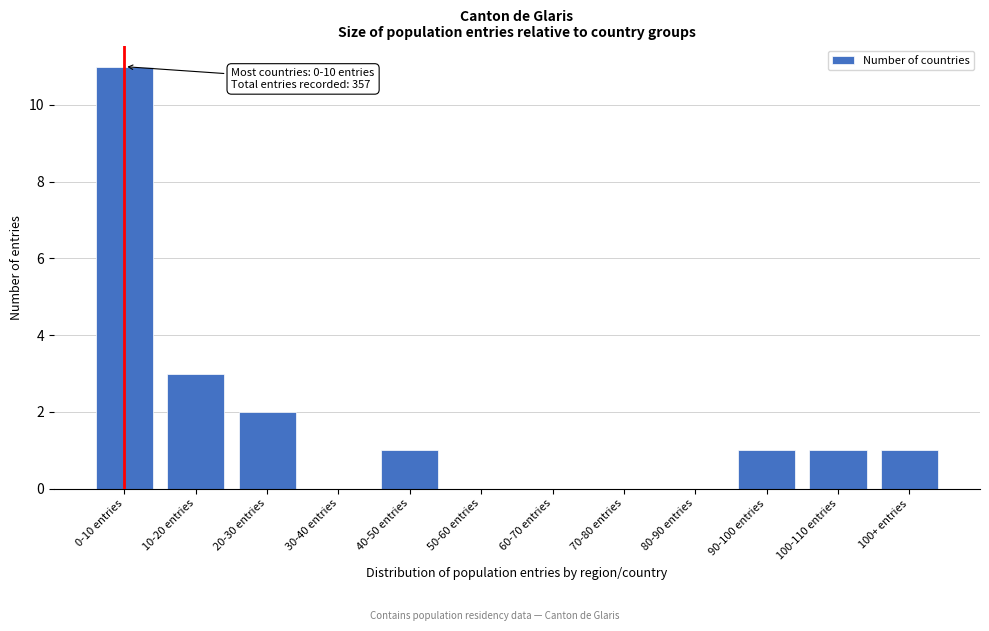

Reading right to left, list all the values displayed in this chart.

100+ entries=1	100-110 entries=1	90-100 entries=1	80-90 entries=0	70-80 entries=0	60-70 entries=0	50-60 entries=0	40-50 entries=1	30-40 entries=0	20-30 entries=2	10-20 entries=3	0-10 entries=11